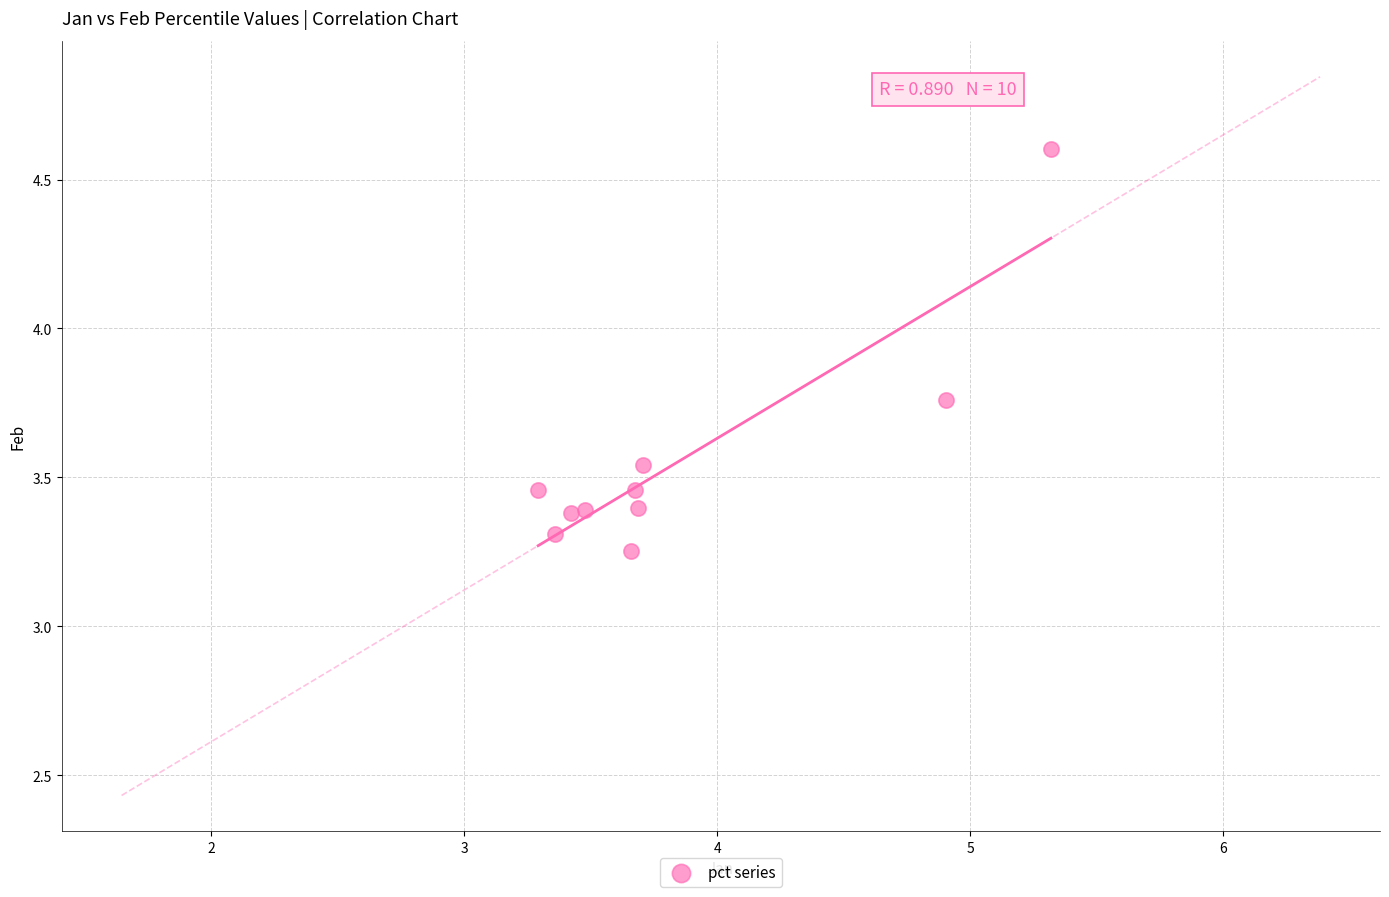

What is the range of Y values (max minus min)?

1.3